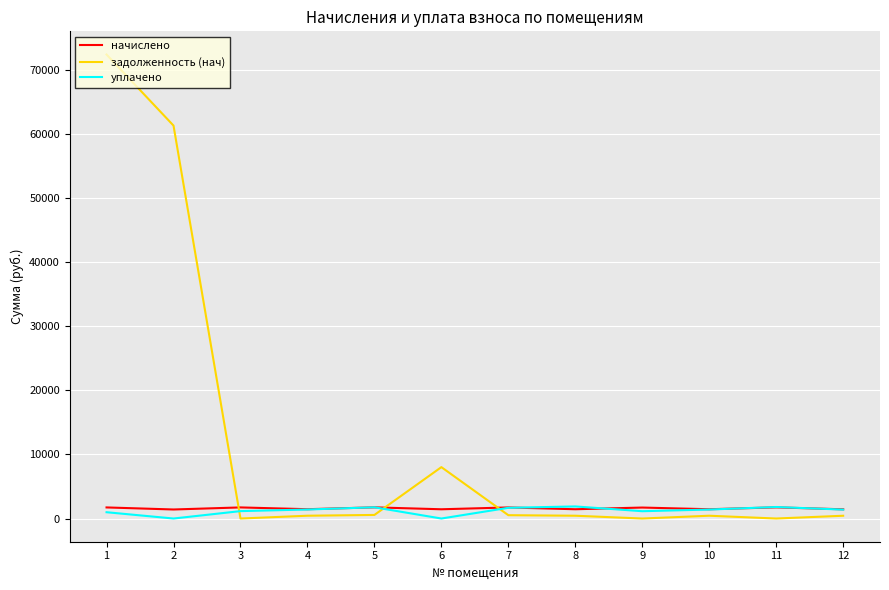

What is the total value across all series at 11?

3536.9